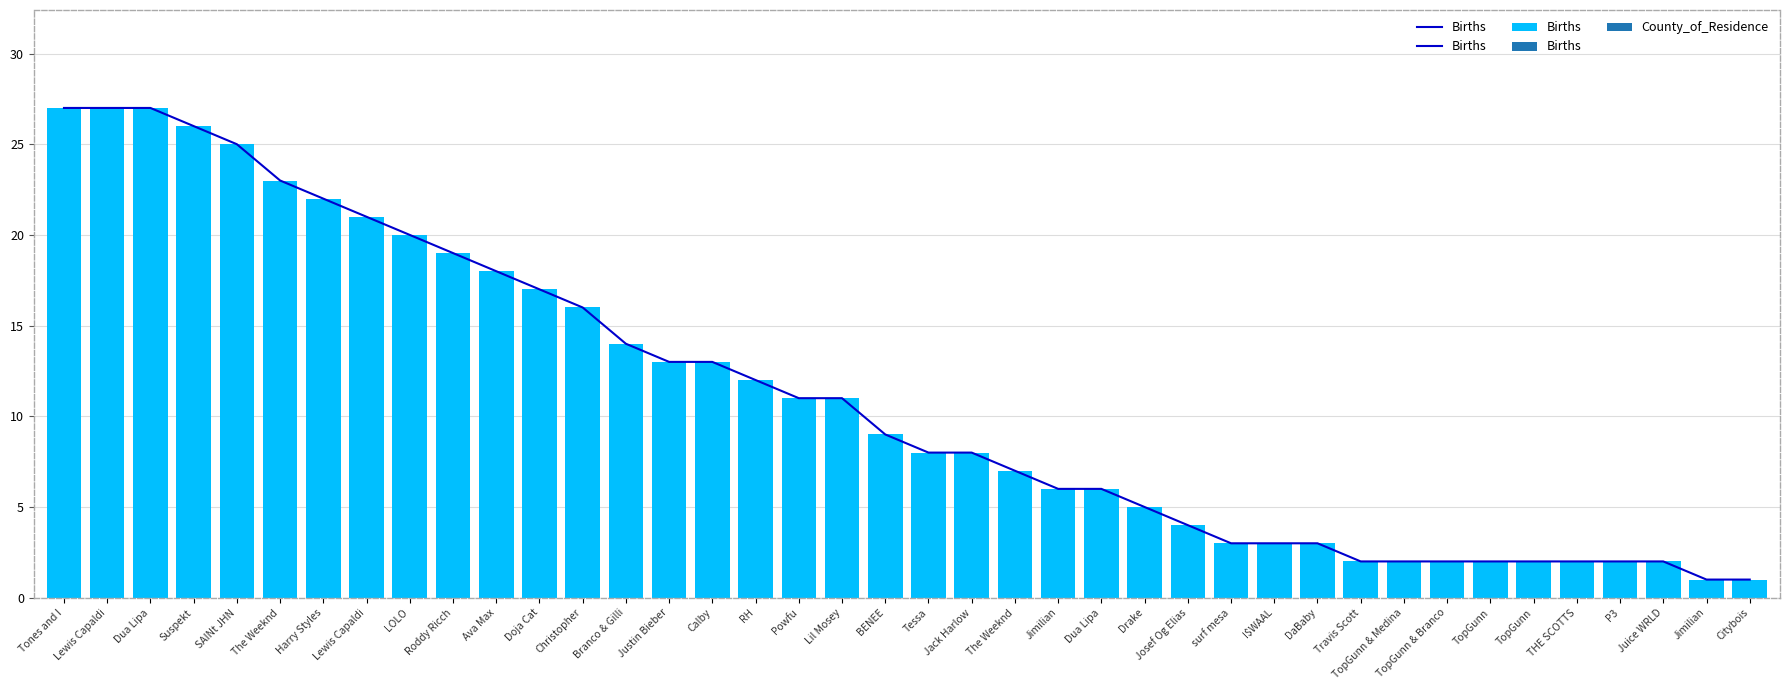

What is the maximum value shown in the chart?

27